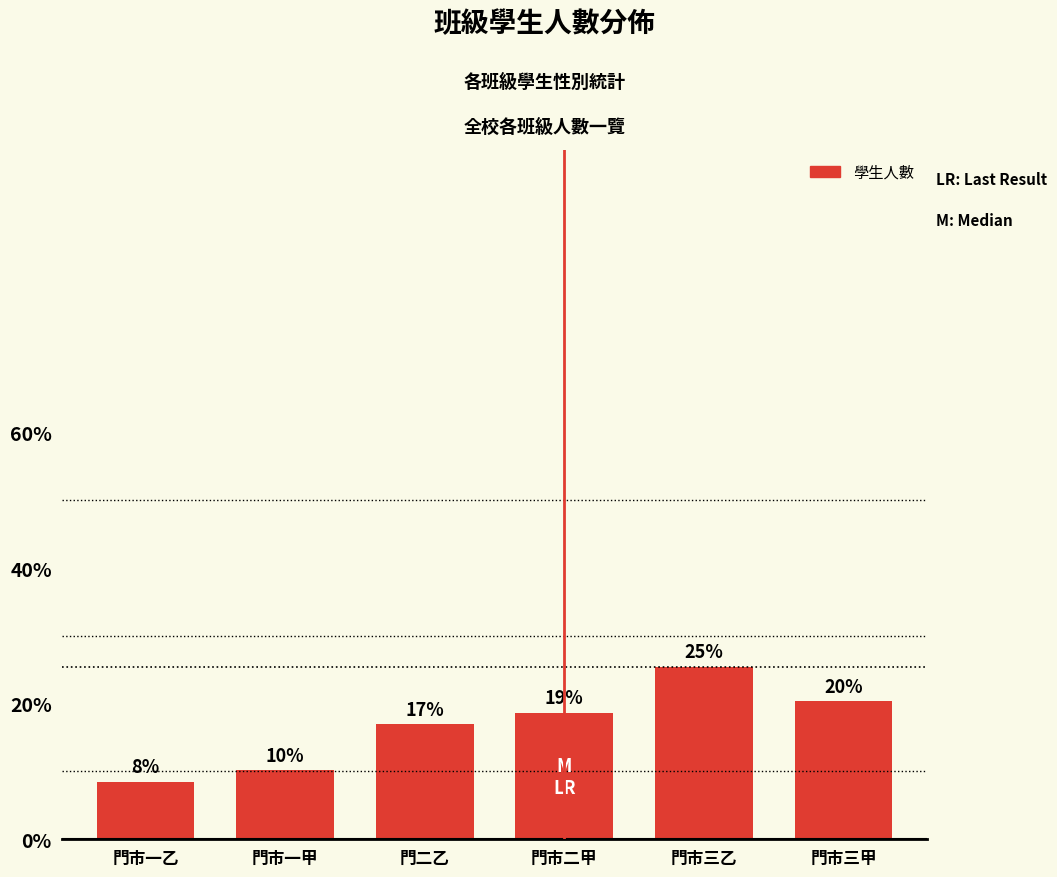

Are the bars horizontal?

No